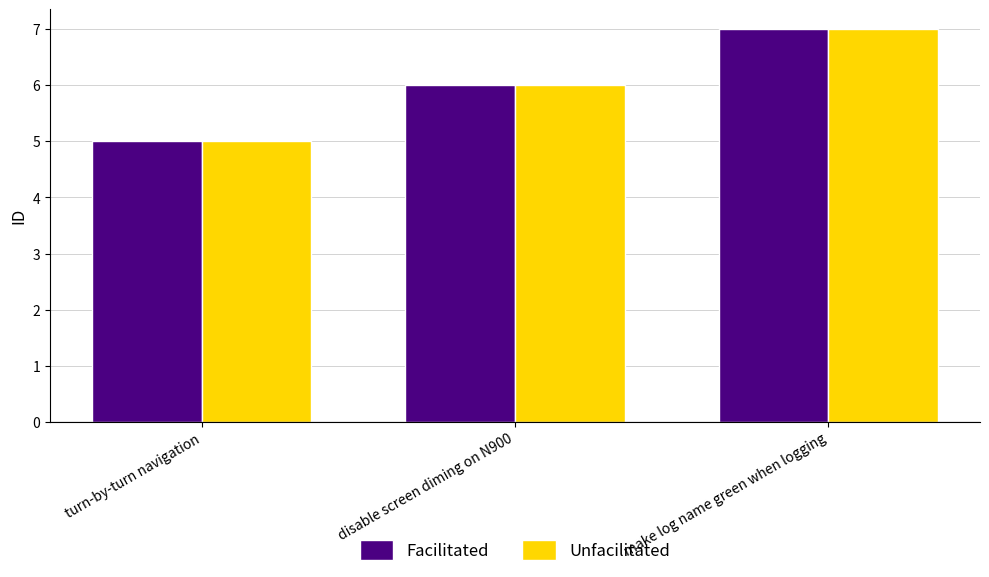

The value of Unfacilitated at turn-by-turn navigation is 7. True or false?

False